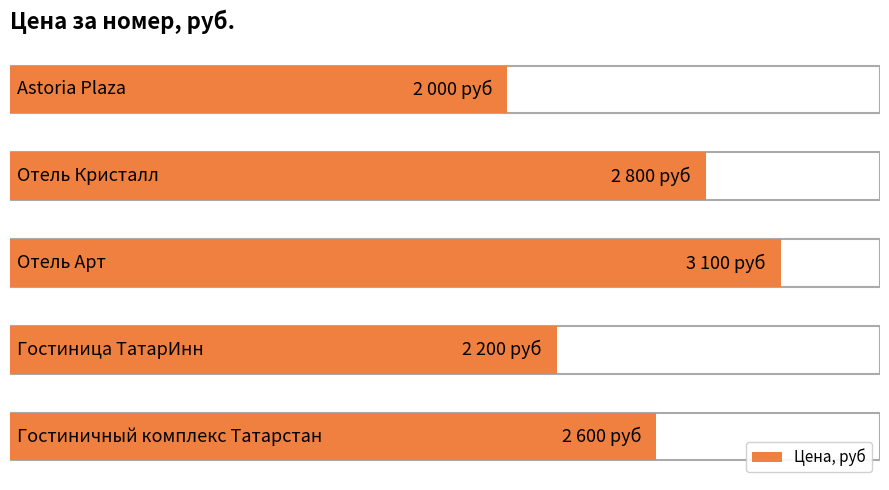

How many series are shown in this chart?

1